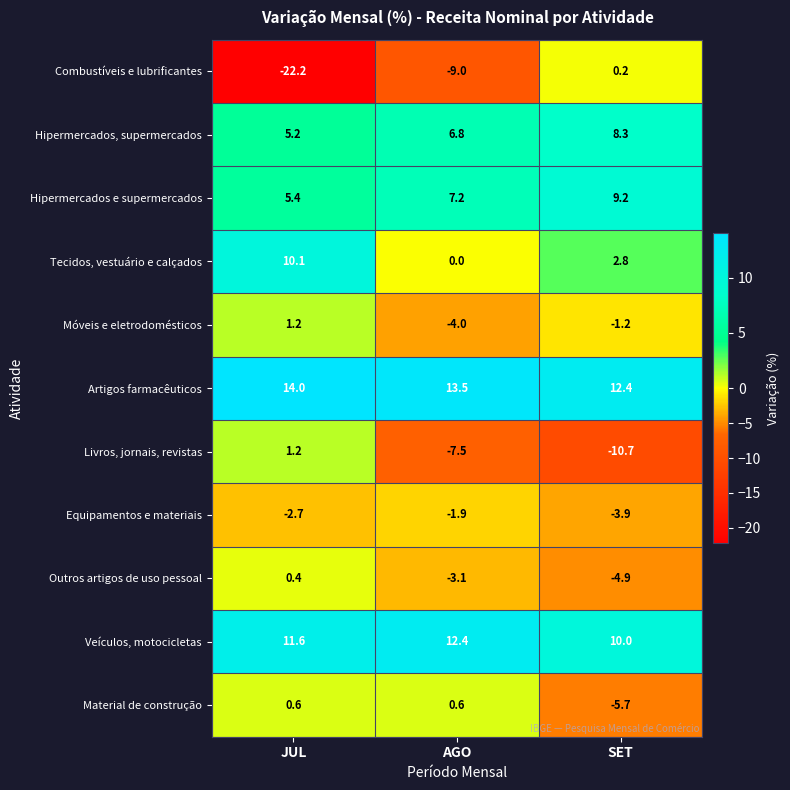

Rank the categories by Livros, jornais, revistas value from lowest to highest.

SET, AGO, JUL